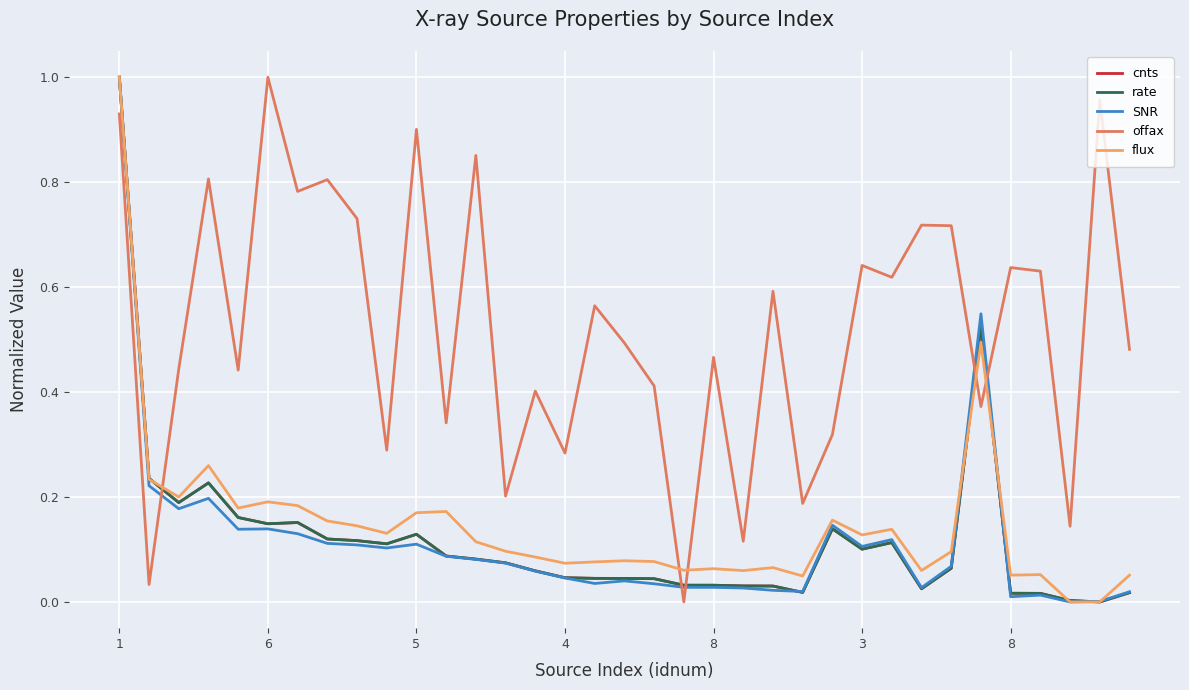

Which series has the largest total across all categories?

offax